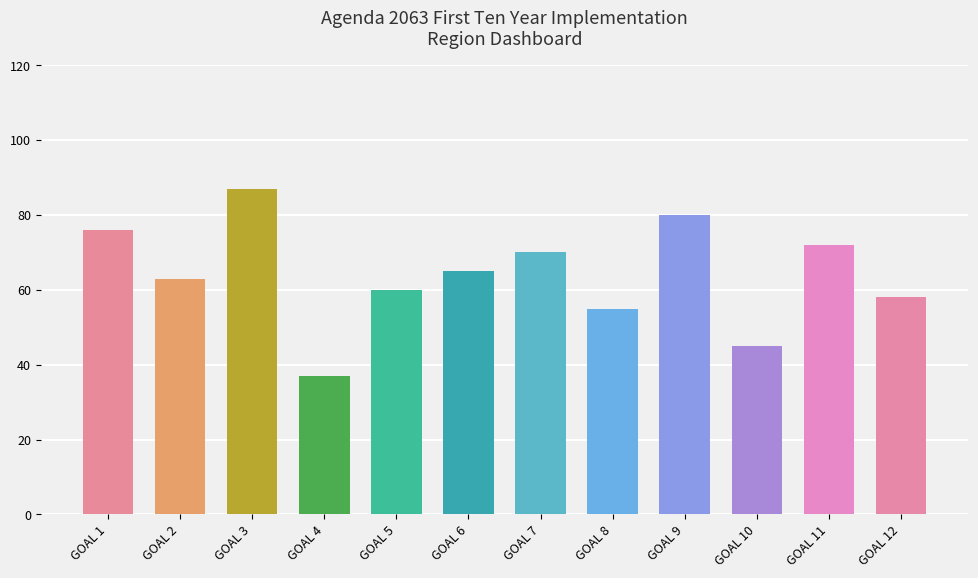

What is the difference between the second highest and second lowest values?

35